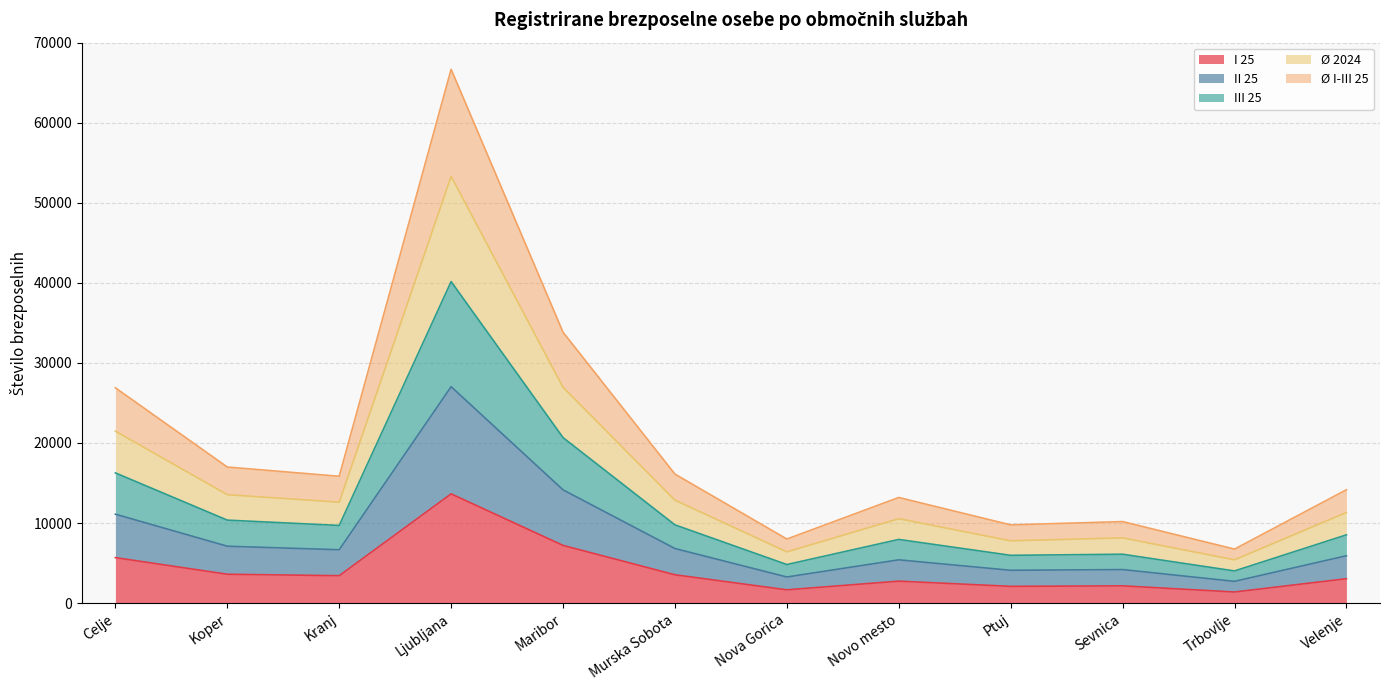

The I 25 series shows 3603.0 at Koper. True or false?

True